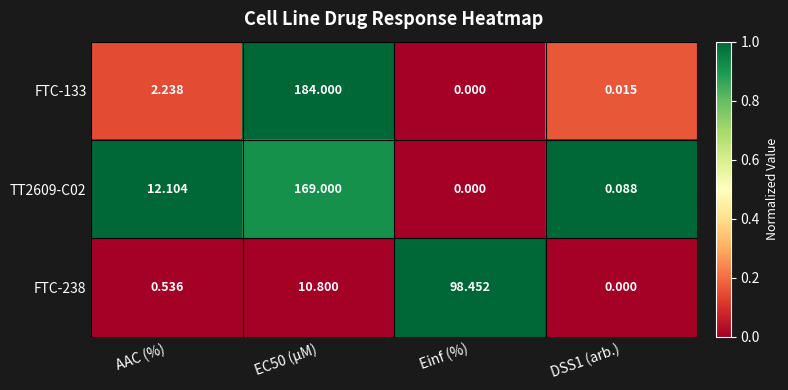

At which label does FTC-133 reach its minimum?

Einf (%)